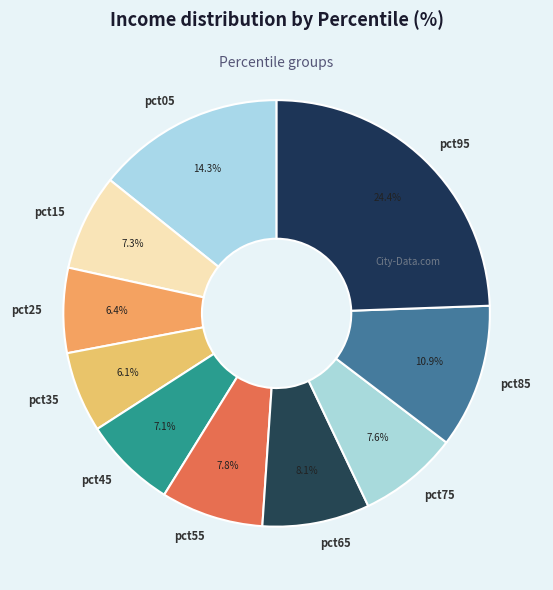

To the nearest percent, what is the difference between the largest and smallest slice percentages?

18%